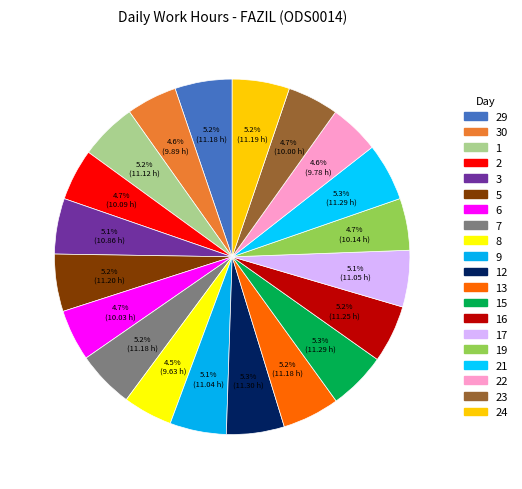

How many segments does this pie chart have?

20